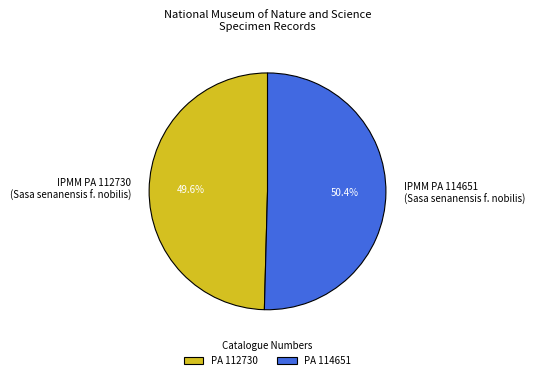

Between IPMM PA 112730 (Sasa senanensis f. nobilis) and IPMM PA 114651 (Sasa senanensis f. nobilis), which is larger?

IPMM PA 114651 (Sasa senanensis f. nobilis)